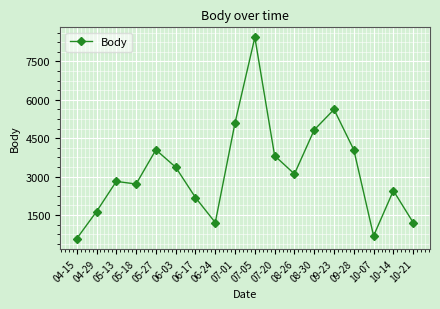

The chart shows a value of 8437 at 07-05. True or false?

True